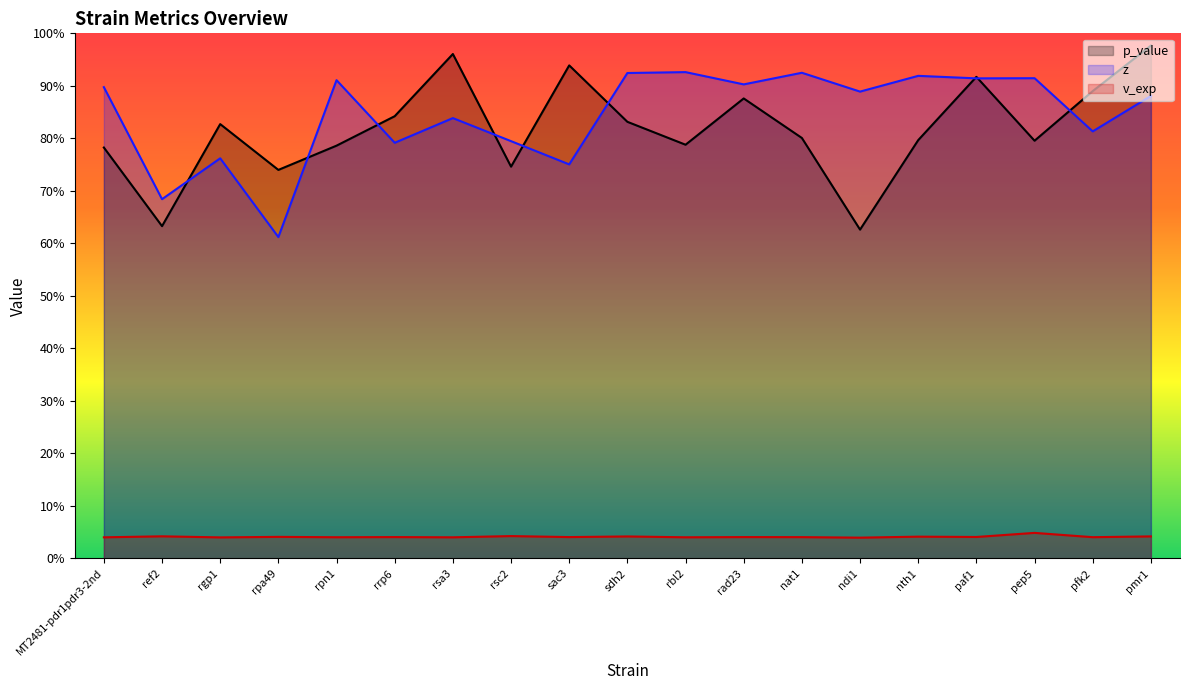

What are all the series names shown in the legend?

p_value, z, v_exp